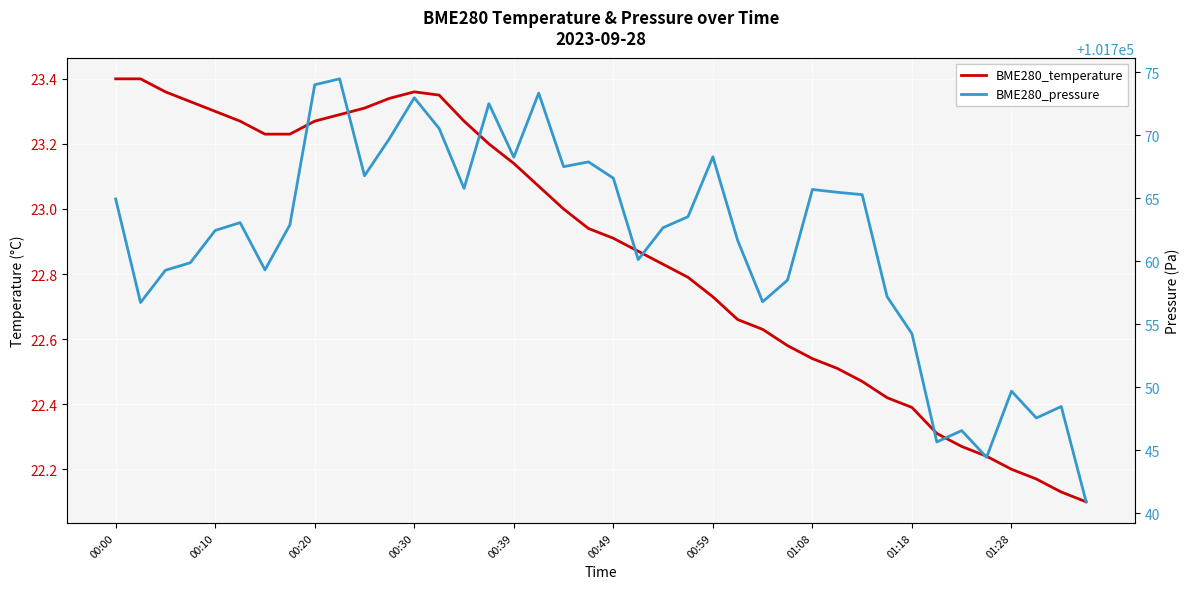

At 23, list the series in order from smallest to largest.

BME280_temperature, BME280_pressure